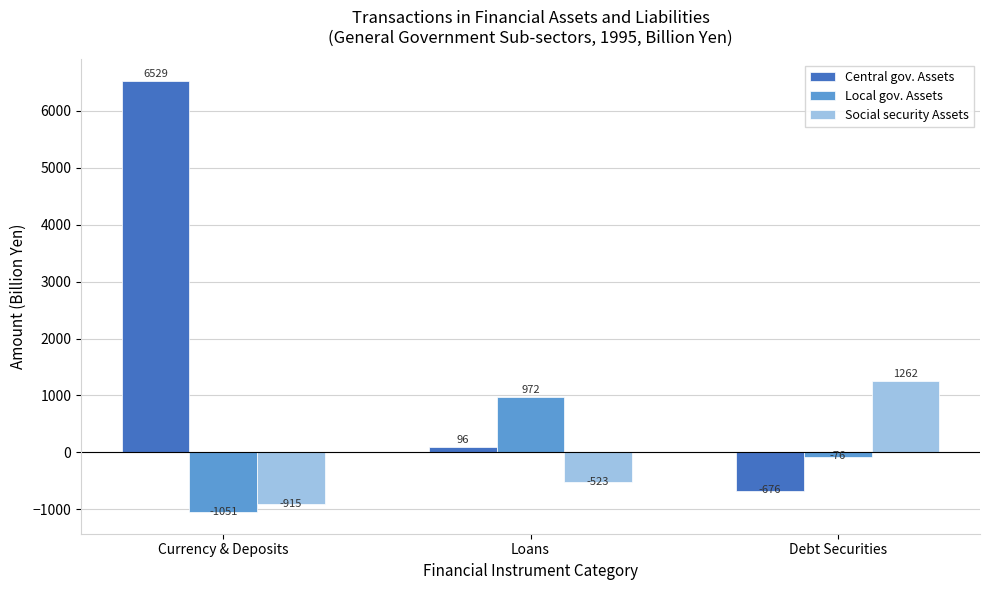

Which series has the widest spread of values?

Central gov. Assets